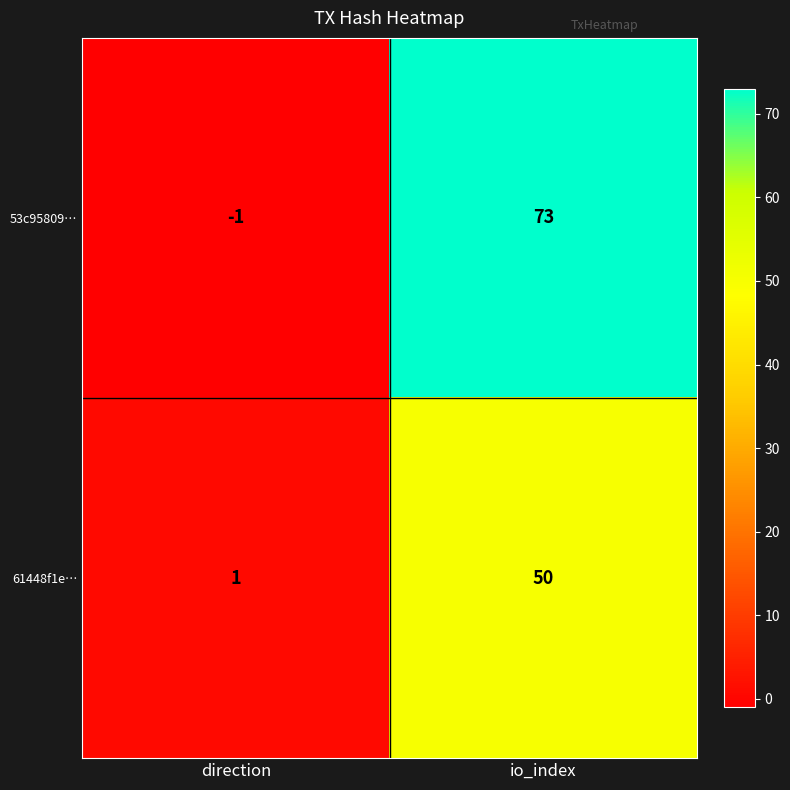

How many categories are shown in the chart?

2